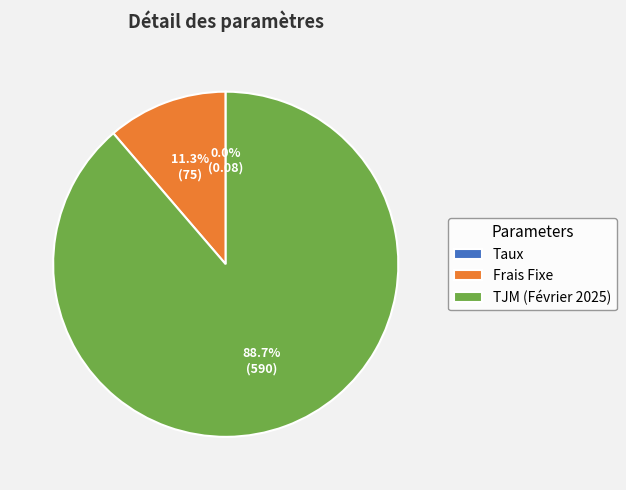

What is the largest slice in the pie chart?

TJM (Février 2025)